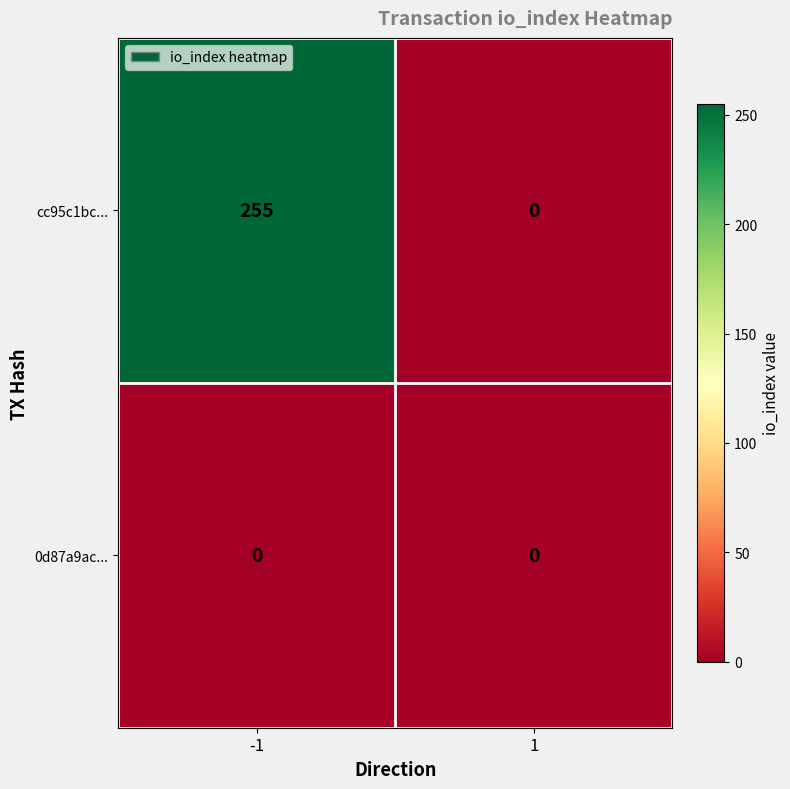

Is the value of cc95c1bc... at -1 greater than the value of 0d87a9ac... at -1?

Yes